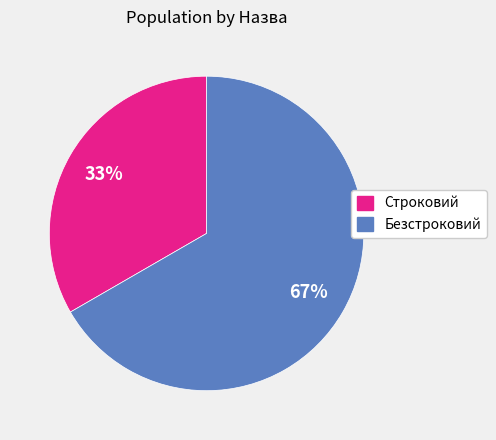

Does Безстроковий represent more than half of the total?

Yes